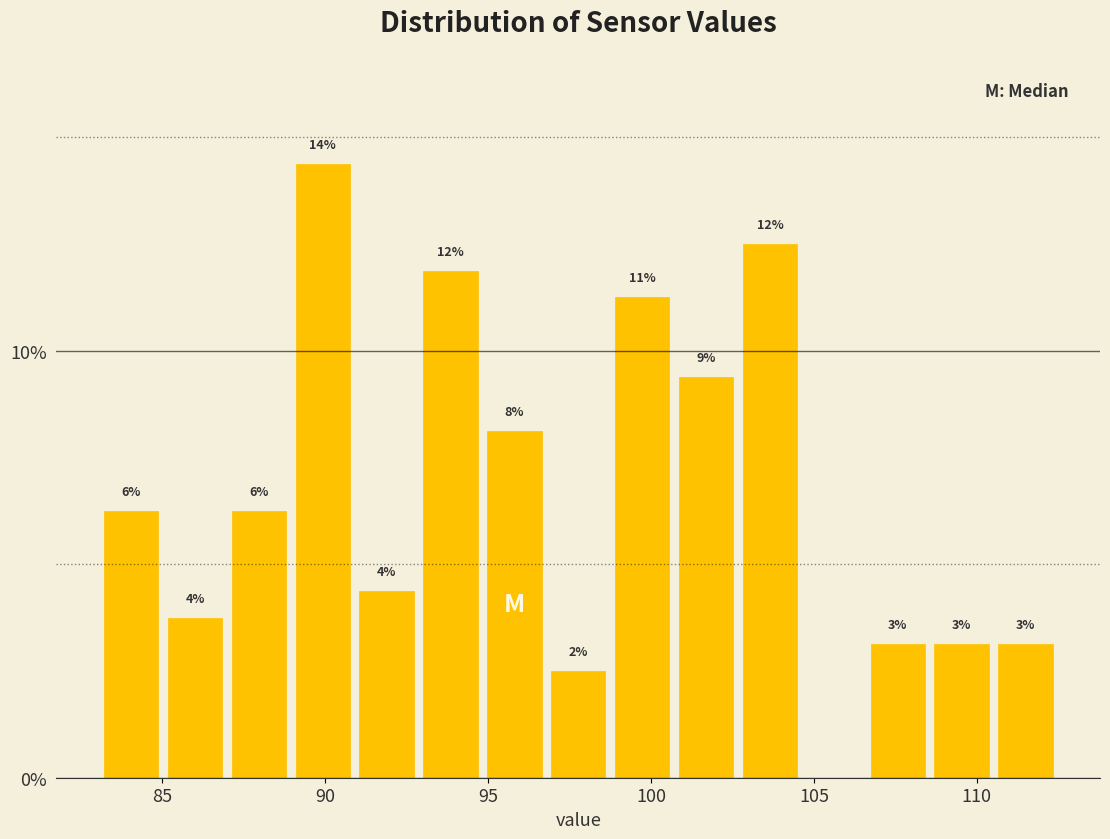

Around what value on the x-axis is the tallest bar? Give the approximate position of its centre, as read against the axis.

90.0